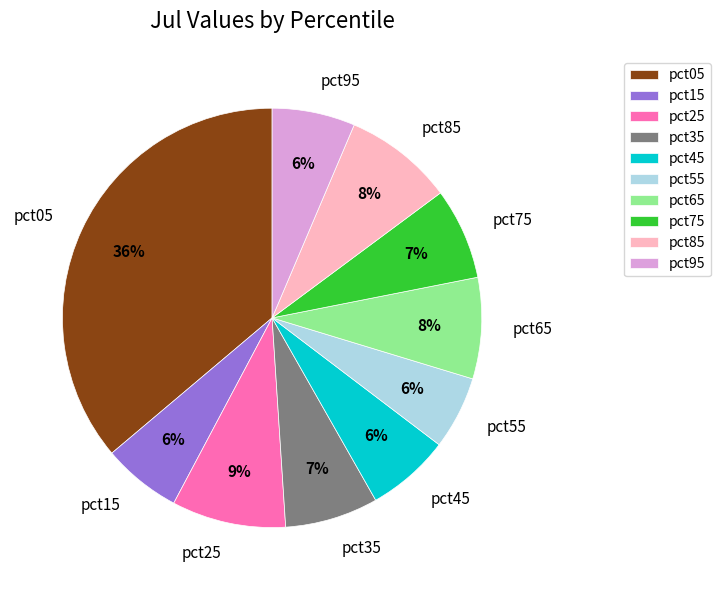

To the nearest percent, what percentage of the pie is pct55?

6%